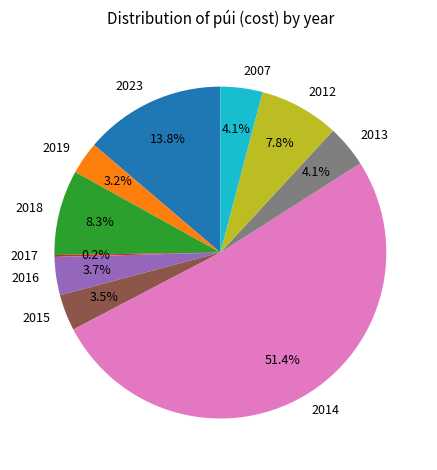

To the nearest percent, what percentage of the pie is 2016?

4%